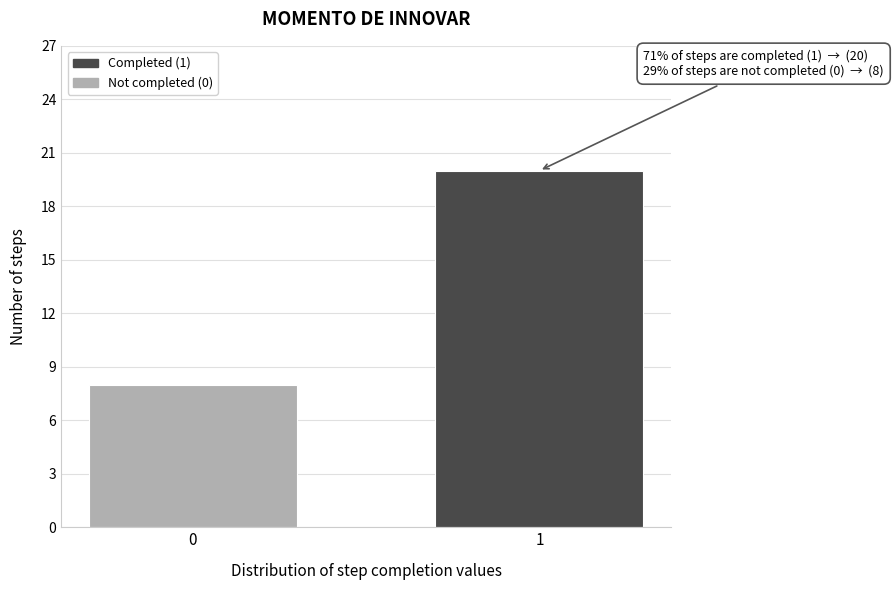

Reading left to right, list all the values displayed in this chart.

0=8	1=20